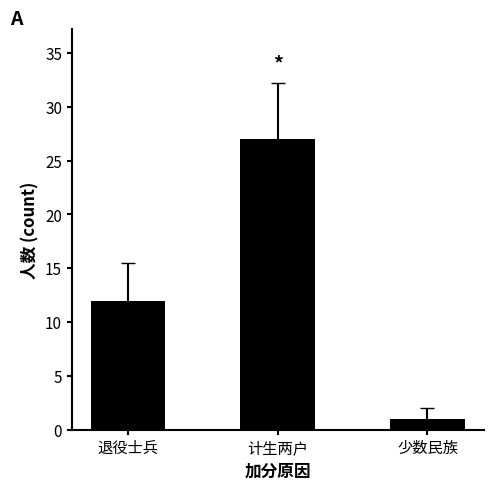

What is the average value?

13